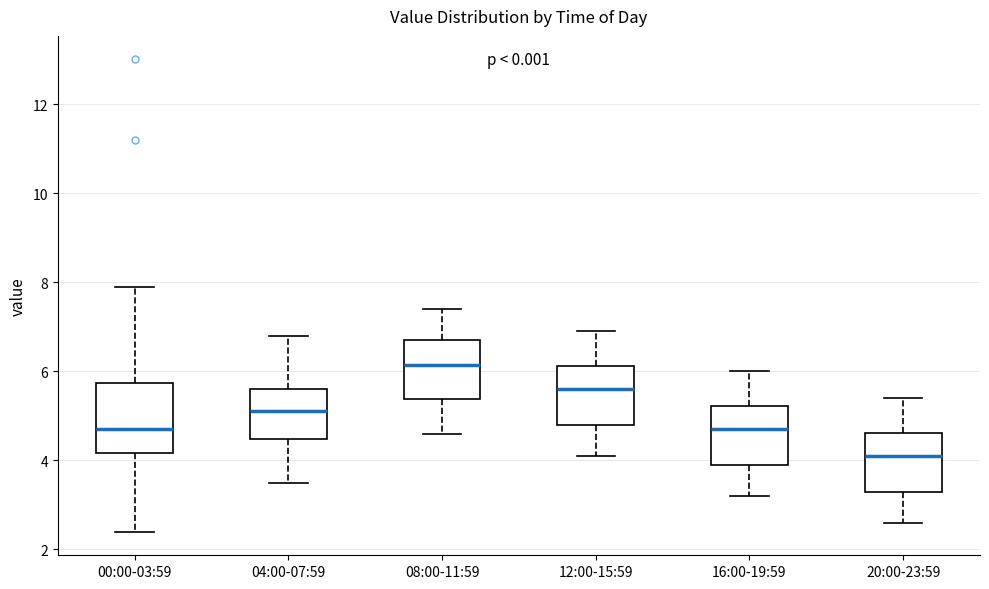

Reading left to right, read every box against the y-axis: the position of its median line, the range the box covers, and the ends of its whiskers. The values are not printed on the chart, so give them approximately, as read against the axis.

00:00-03:59: median 4.8, box 4.2 to 5.8, whiskers 2.4 to 8.0
04:00-07:59: median 5.2, box 4.4 to 5.6, whiskers 3.6 to 6.8
08:00-11:59: median 6.2, box 5.4 to 6.8, whiskers 4.6 to 7.4
12:00-15:59: median 5.6, box 4.8 to 6.2, whiskers 4.2 to 7.0
16:00-19:59: median 4.8, box 4.0 to 5.2, whiskers 3.2 to 6.0
20:00-23:59: median 4.2, box 3.4 to 4.6, whiskers 2.6 to 5.4